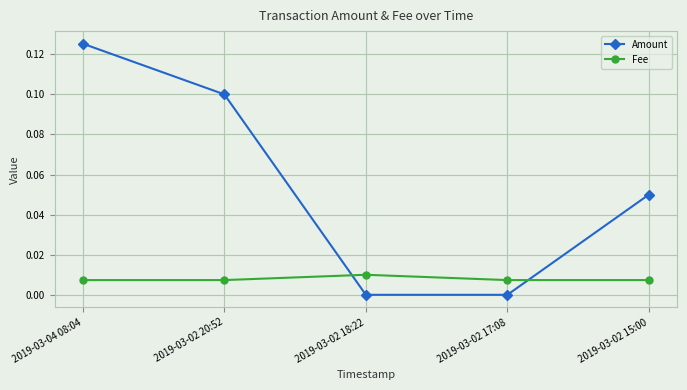

Is this an area chart (filled region under the line)?

No